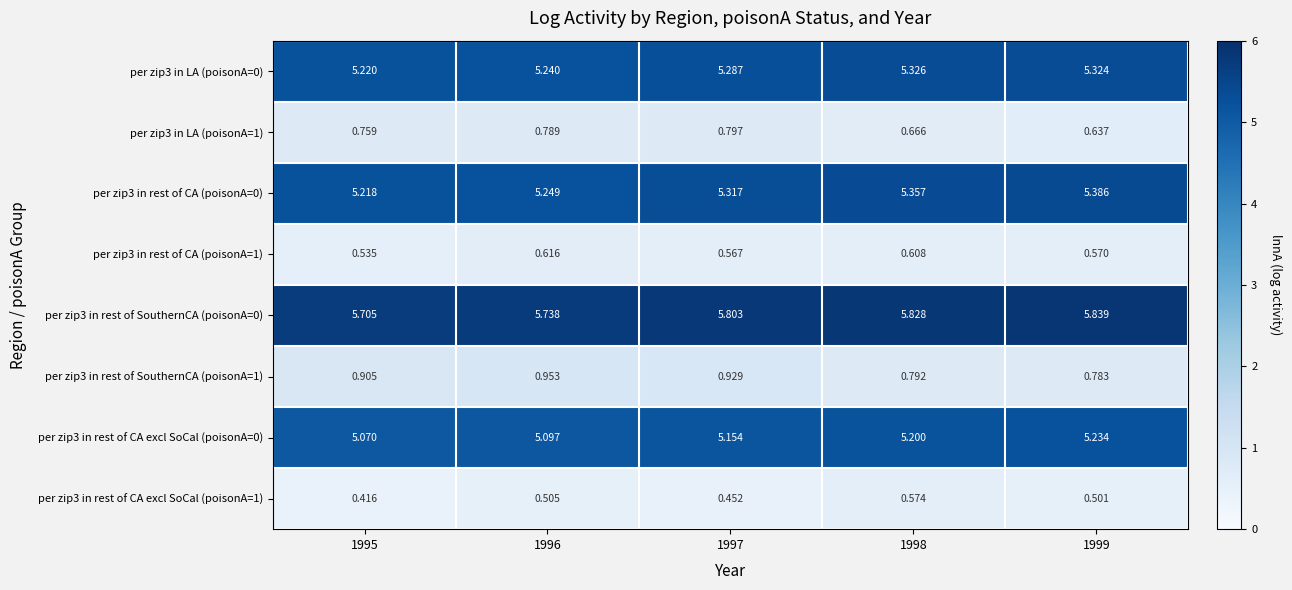

How many series are shown in this chart?

8